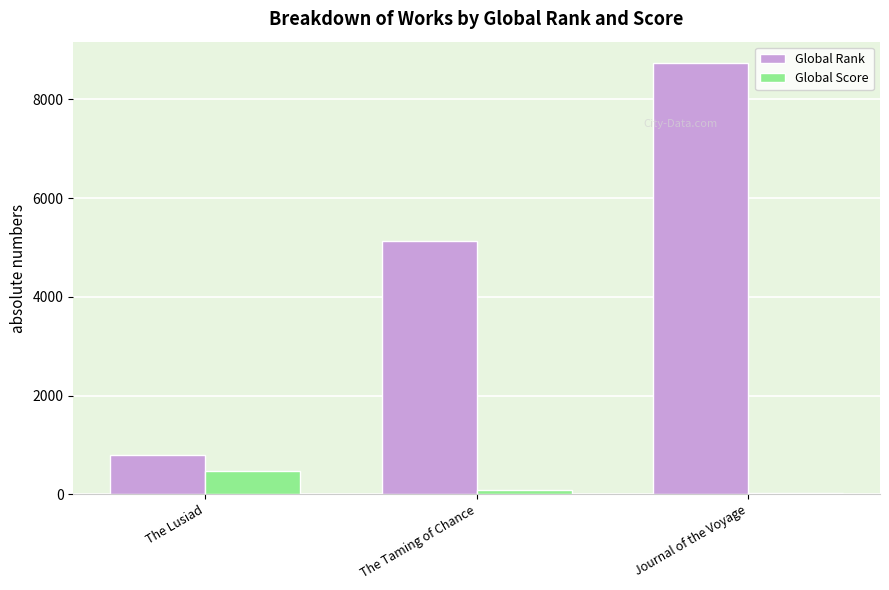

Count the Global Rank values in the range 797 to 8733.

3